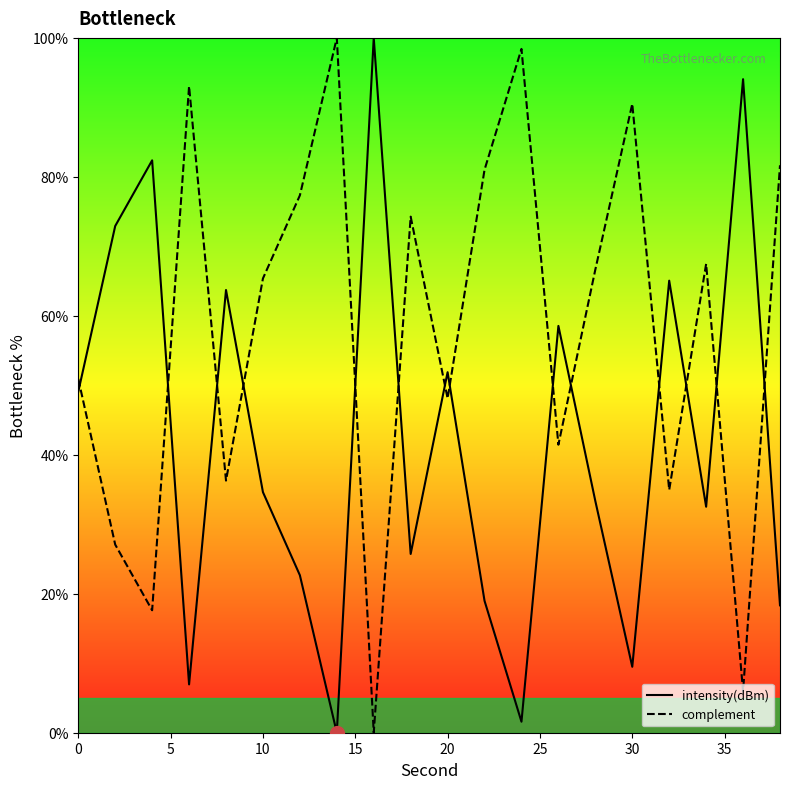

What are all the series names shown in the legend?

intensity(dBm), complement